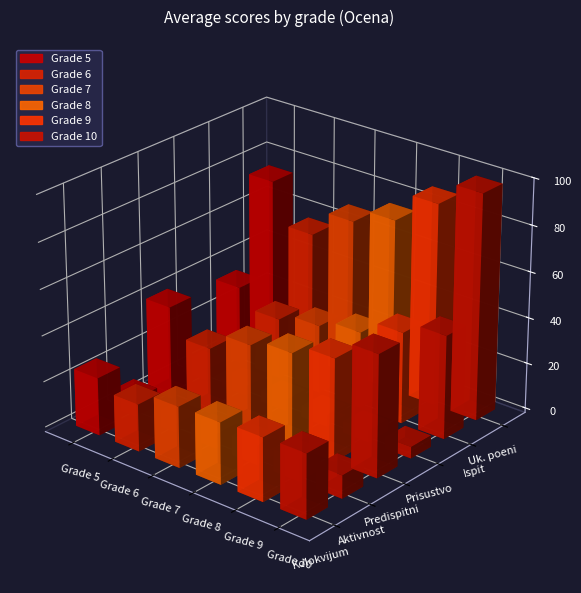

How many data points in 7 are less than 29?

3